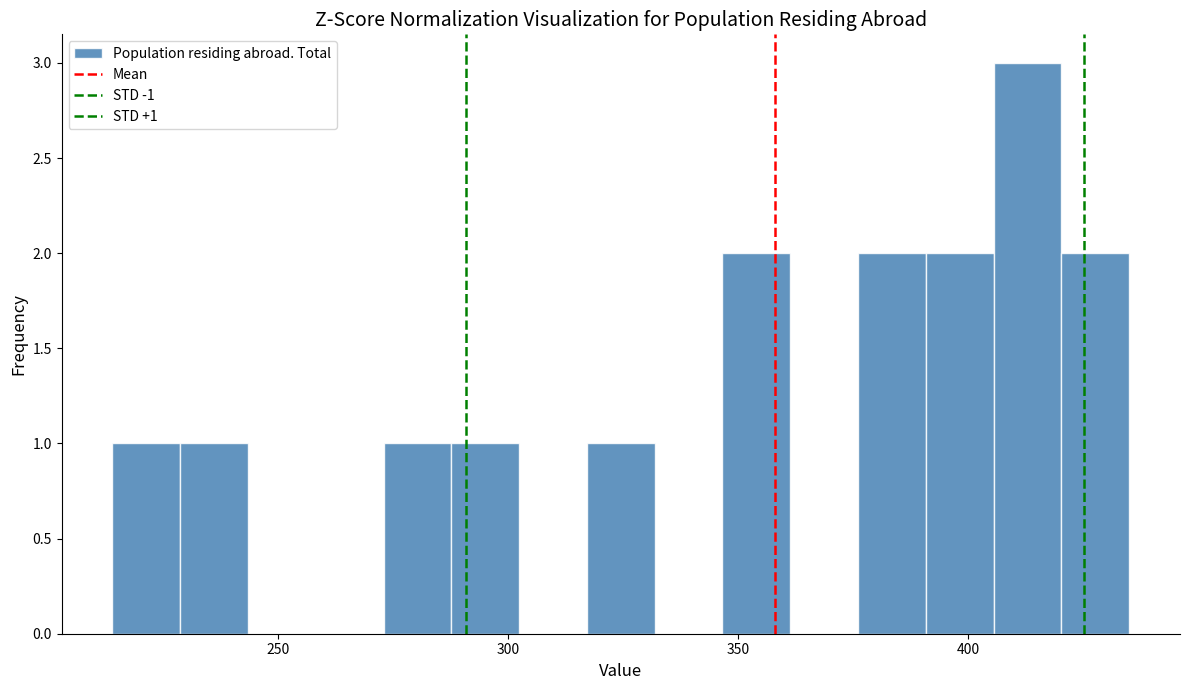

Around what value on the x-axis is the tallest bar? Give the approximate position of its centre, as read against the axis.

415